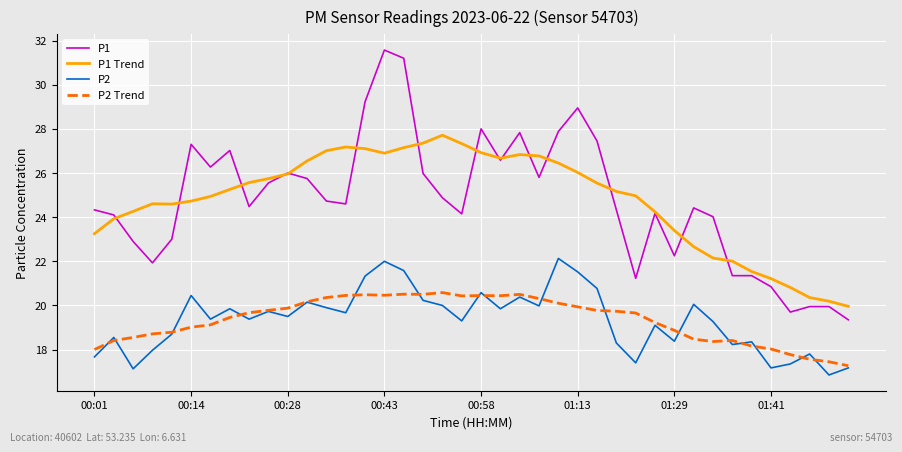

Rank the series by their maximum value, from lowest to highest.

P2 Trend, P2, P1 Trend, P1